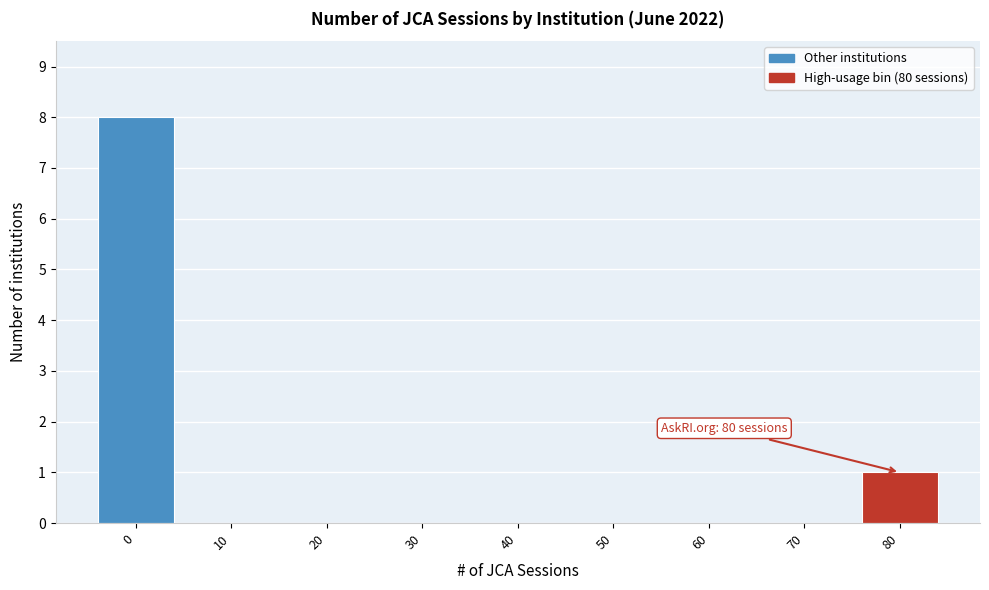

Reading left to right, transcribe all the data shown in this chart.

0=8	10=0	20=0	30=0	40=0	50=0	60=0	70=0	80=1